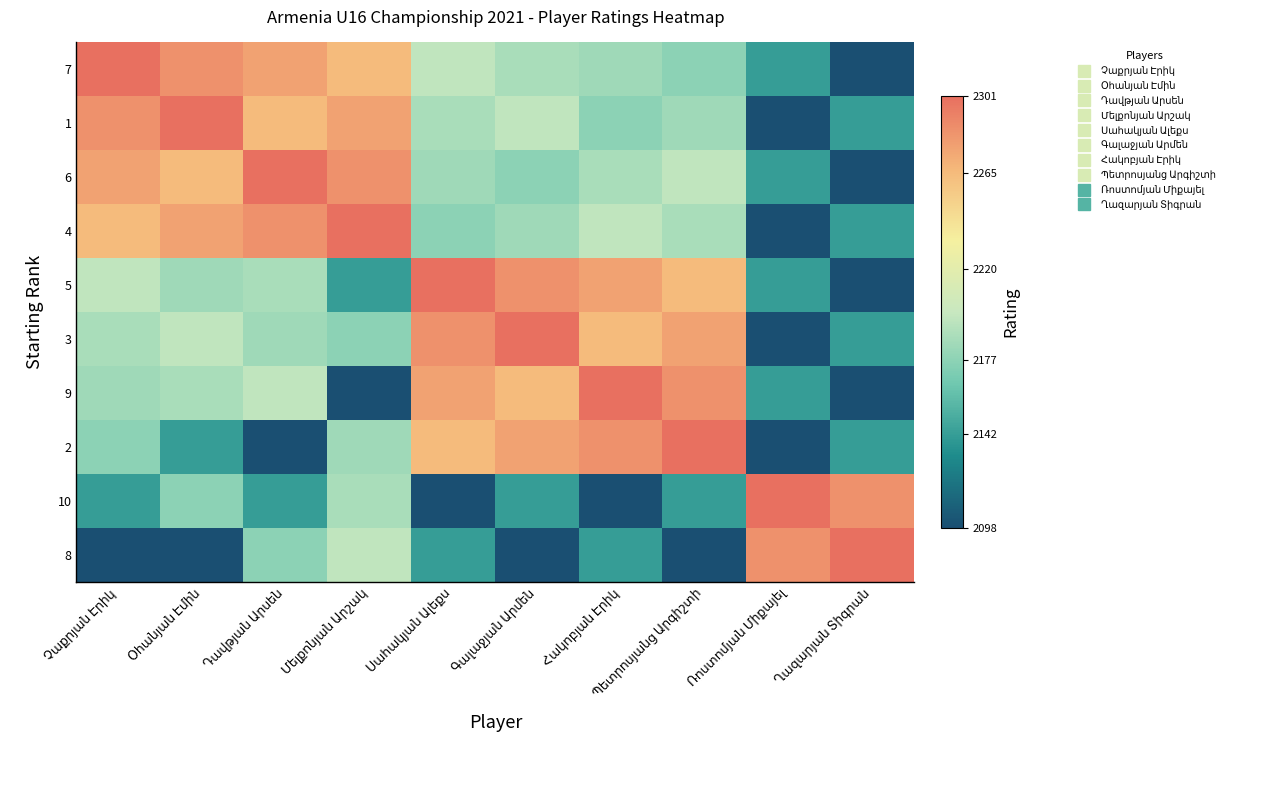

The value of 1 at Ռոստոմյան Միքայել is 469. True or false?

False